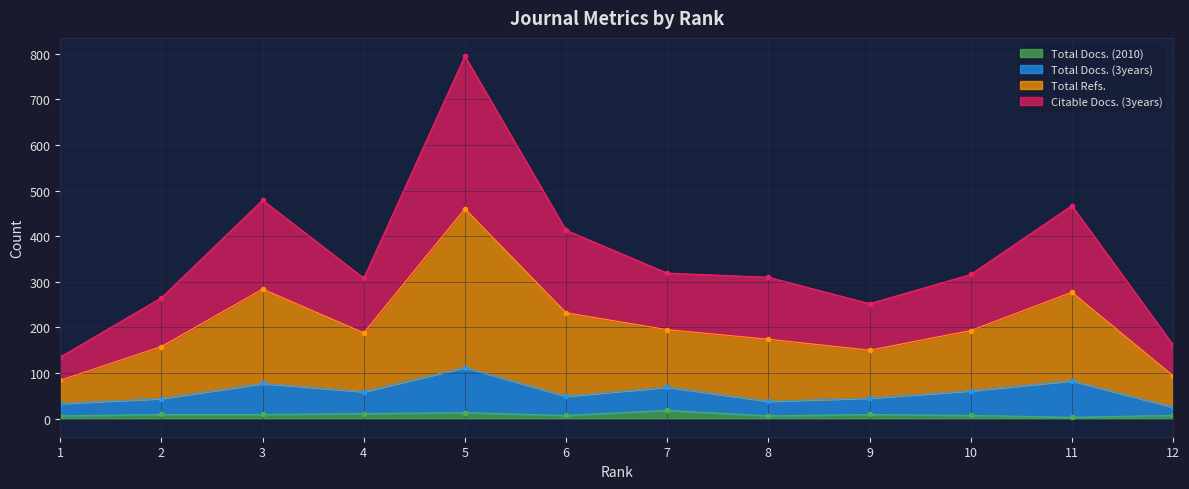

At which category is the sum across all series the highest?

5